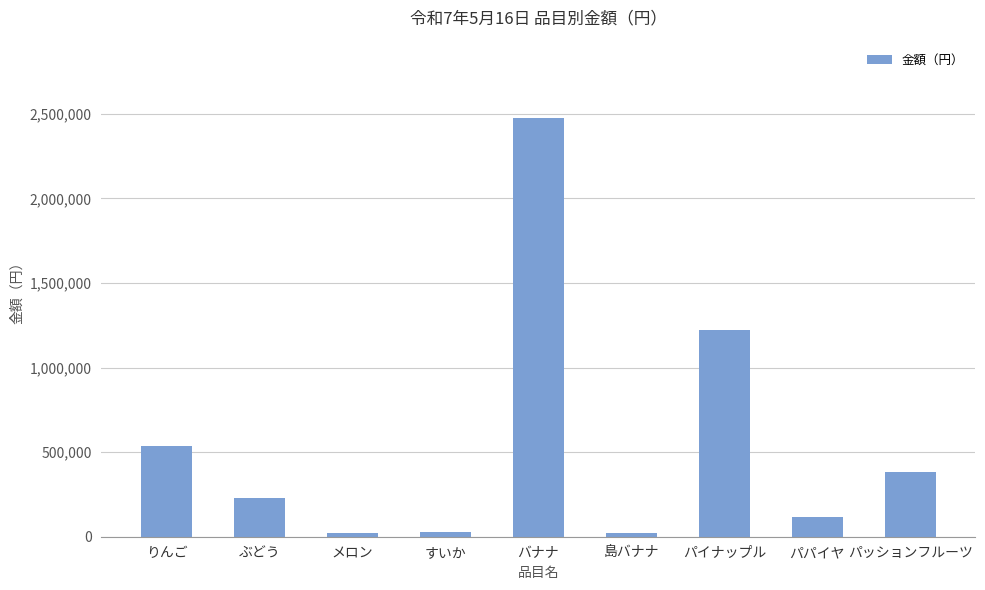

What is the label of the 2nd bar from the right?

パパイヤ